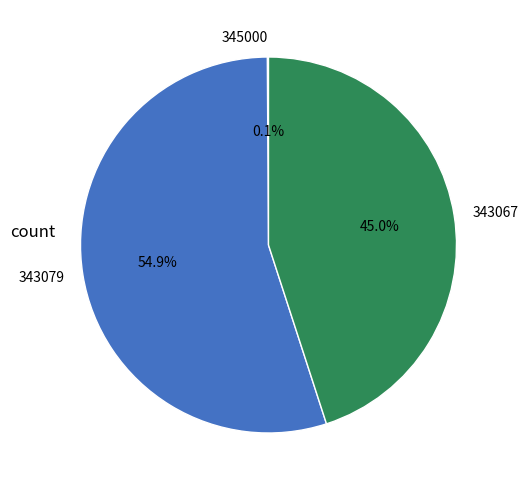

Which has a higher value, 343079 or 343067?

343079